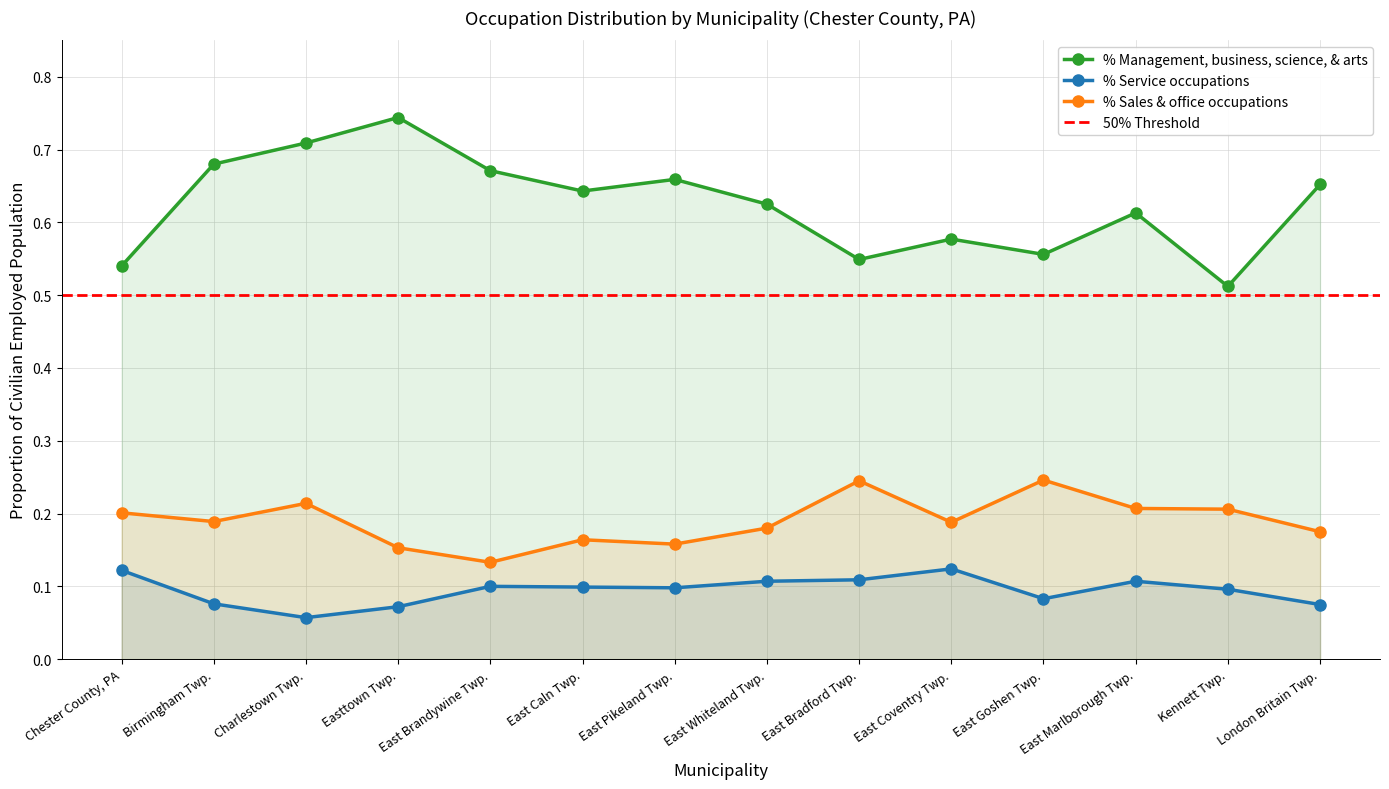

What is the lowest value of the % Sales & office occupations series?

0.1